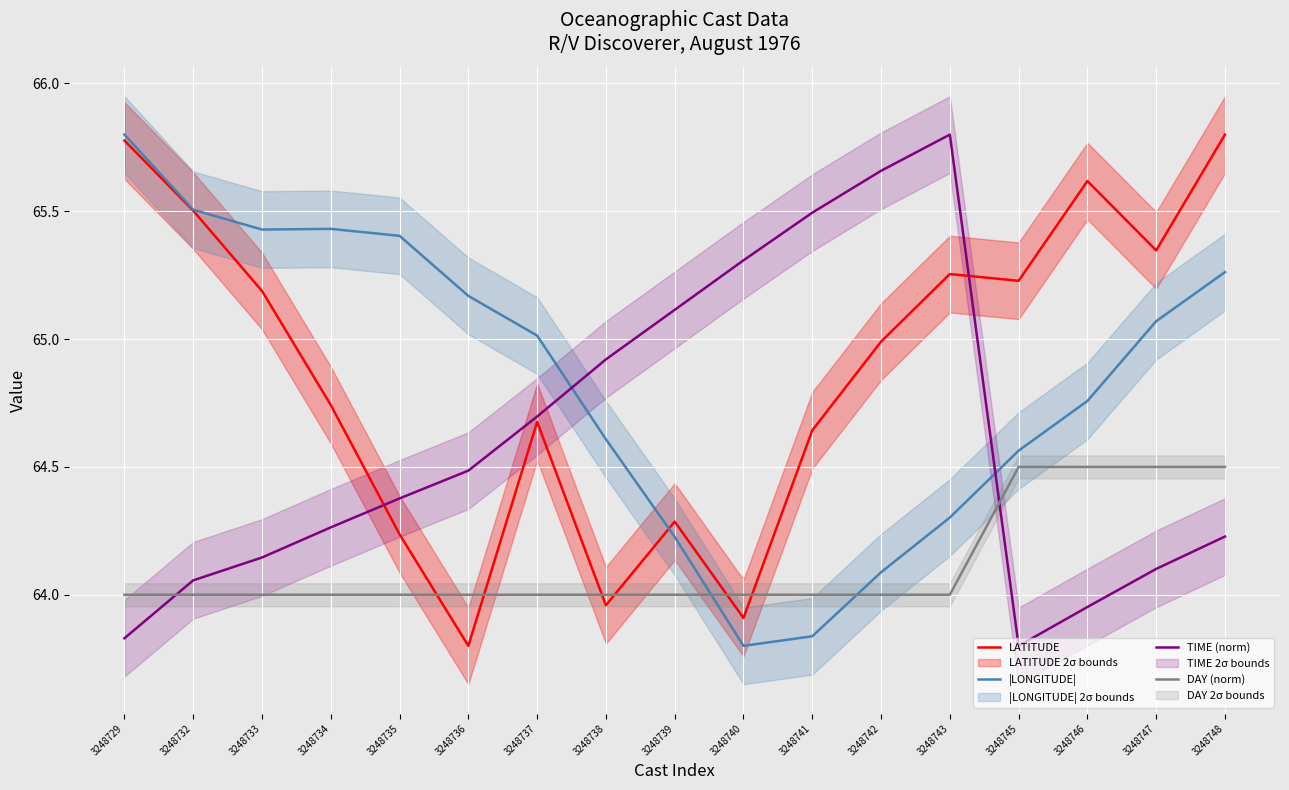

Which category has the lowest value in the DAY (norm) series?

3248729